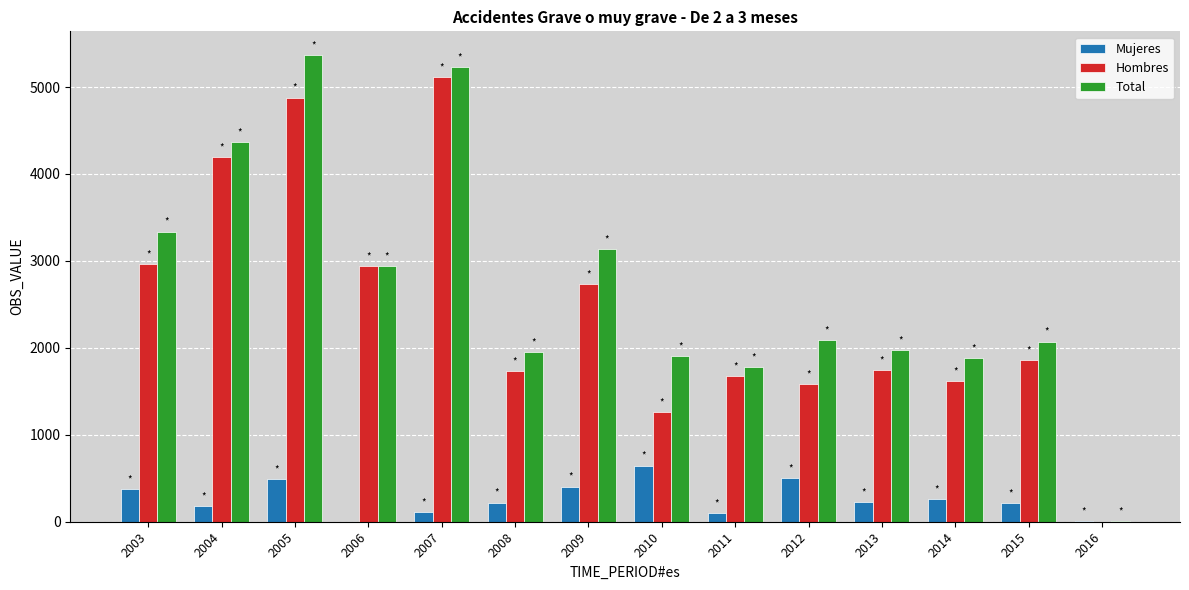

What is the maximum value for Mujeres?

646